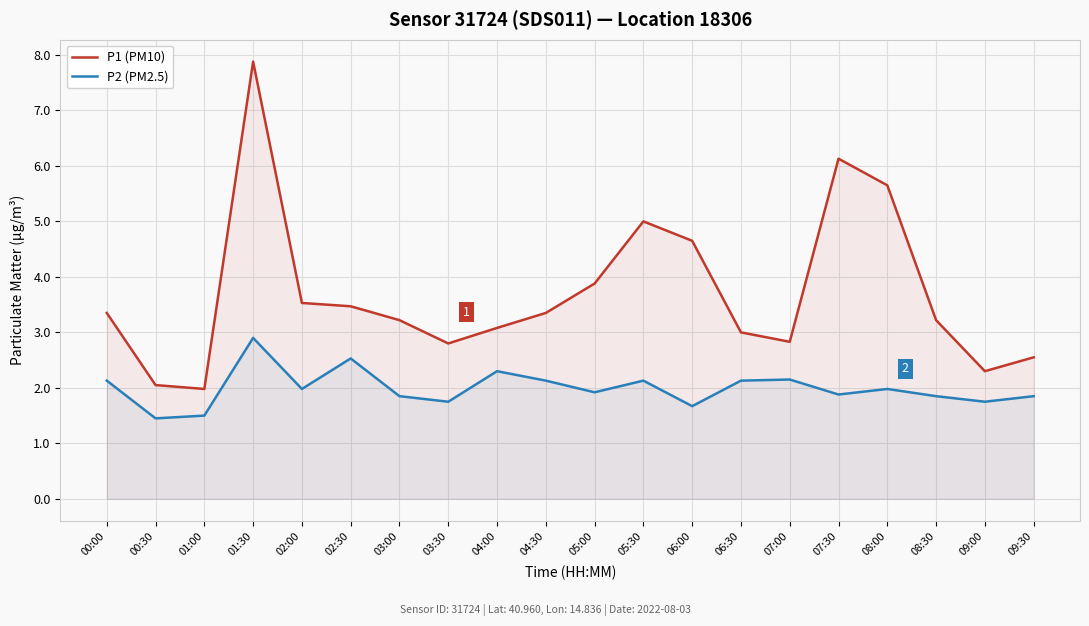

At which category does P1 (PM10) reach its first local valley?

01:00